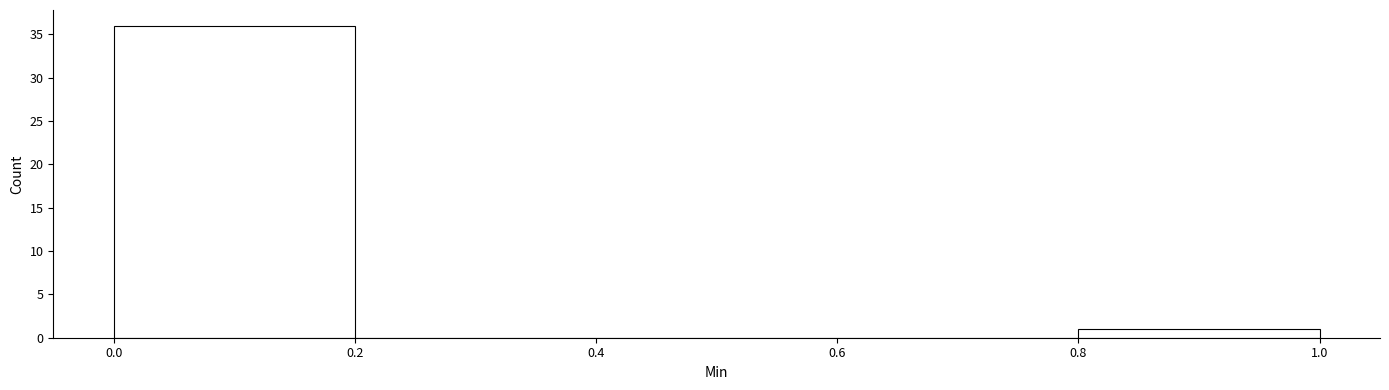

Reading left to right, list every bar in this chart as the range it spans on the x-axis followed by its height. The values are not printed on the chart, so give them approximately, as read against the axis.

0.0 to 0.2: 36
0.2 to 0.4: 0
0.4 to 0.6: 0
0.6 to 0.8: 0
0.8 to 1.0: 1